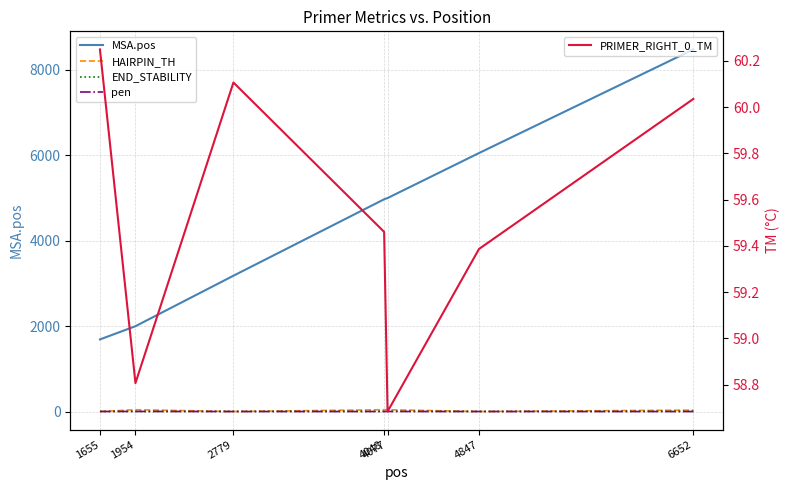

Rank the series at 2779 from highest to lowest value.

MSA.pos, PRIMER_RIGHT_0_TM, END_STABILITY, pen, HAIRPIN_TH